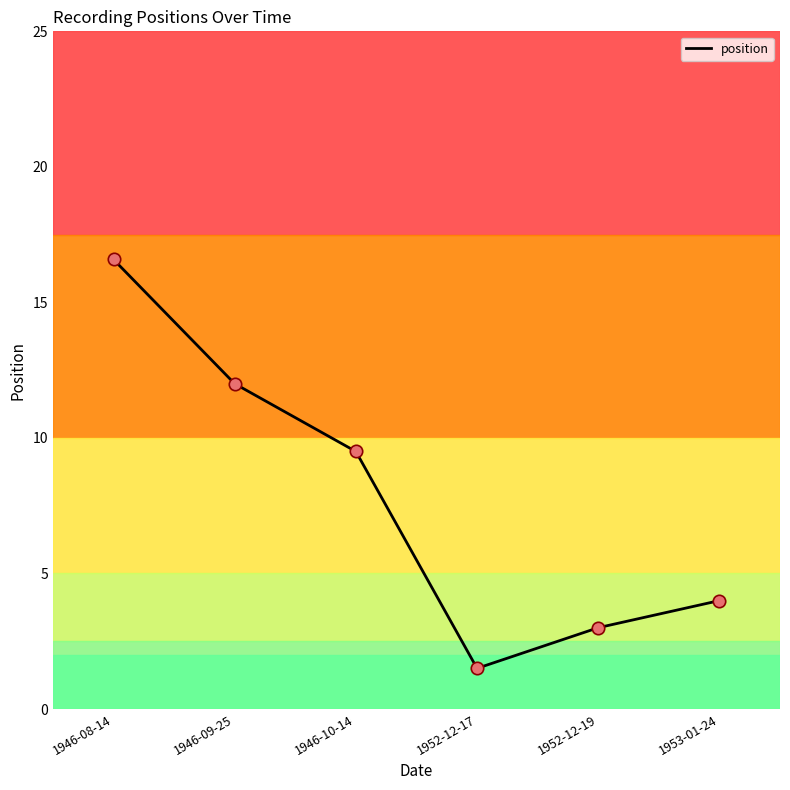

What is the change in value from 1946-10-14 to 1953-01-24?

-5.5